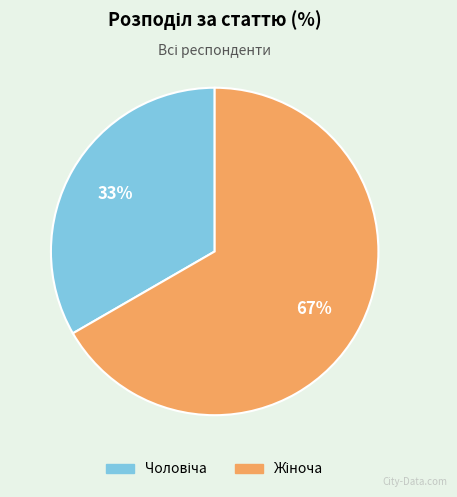

Does any single category account for the majority?

Yes